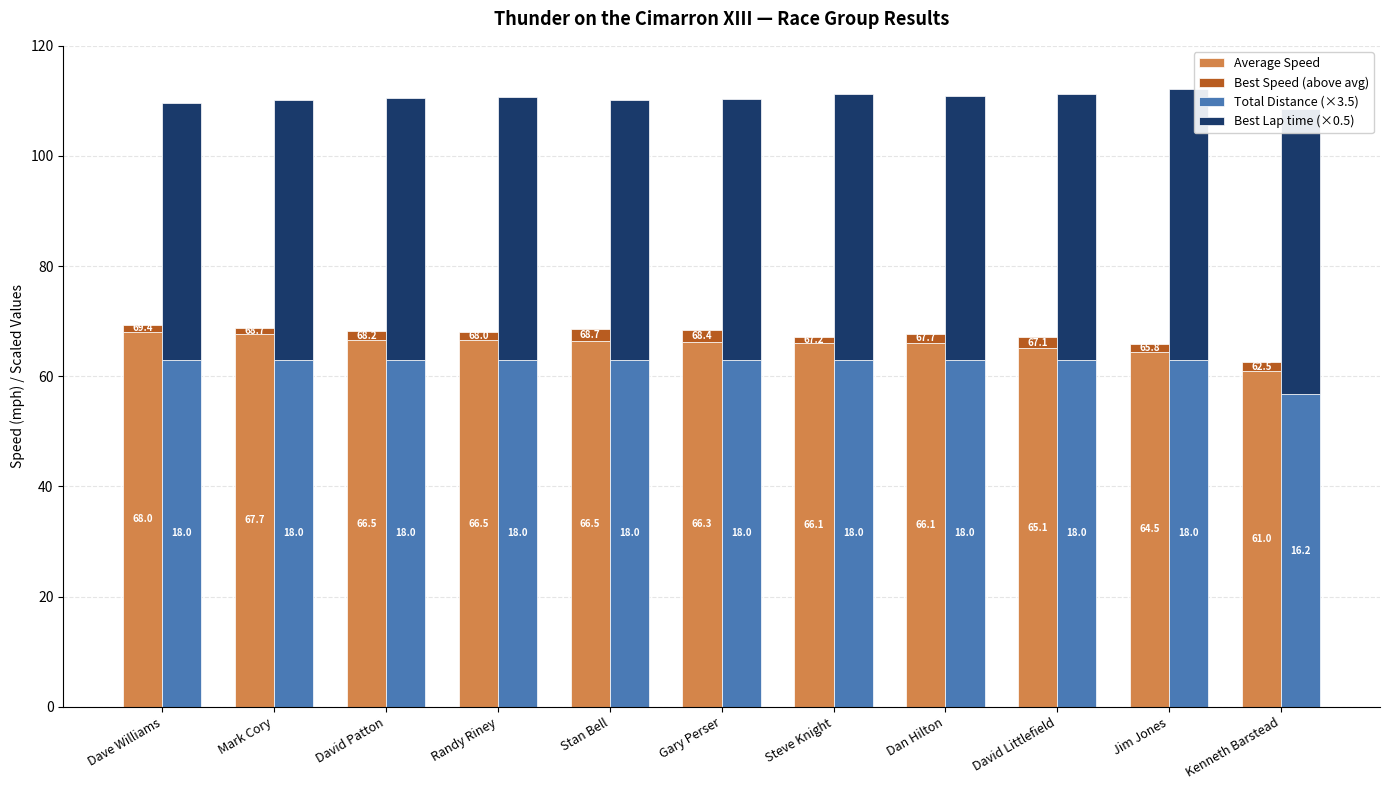

Reading left to right, transcribe all the data shown in this chart.

Average Speed: Dave Williams=68.0	Mark Cory=67.7	David Patton=66.5	Randy Riney=66.5	Stan Bell=66.5	Gary Perser=66.3	Steve Knight=66.1	Dan Hilton=66.1	David Littlefield=65.1	Jim Jones=64.5	Kenneth Barstead=61.0
Best Speed (above avg): Dave Williams=1.3	Mark Cory=1.0	David Patton=1.6	Randy Riney=1.5	Stan Bell=2.2	Gary Perser=2.1	Steve Knight=1.1	Dan Hilton=1.6	David Littlefield=2.0	Jim Jones=1.4	Kenneth Barstead=1.5
Total Distance (×3.5): Dave Williams=63.0	Mark Cory=63.0	David Patton=63.0	Randy Riney=63.0	Stan Bell=63.0	Gary Perser=63.0	Steve Knight=63.0	Dan Hilton=63.0	David Littlefield=63.0	Jim Jones=63.0	Kenneth Barstead=56.7
Best Lap time (×0.5): Dave Williams=46.7	Mark Cory=47.2	David Patton=47.5	Randy Riney=47.7	Stan Bell=47.2	Gary Perser=47.4	Steve Knight=48.2	Dan Hilton=47.8	David Littlefield=48.3	Jim Jones=49.2	Kenneth Barstead=51.8